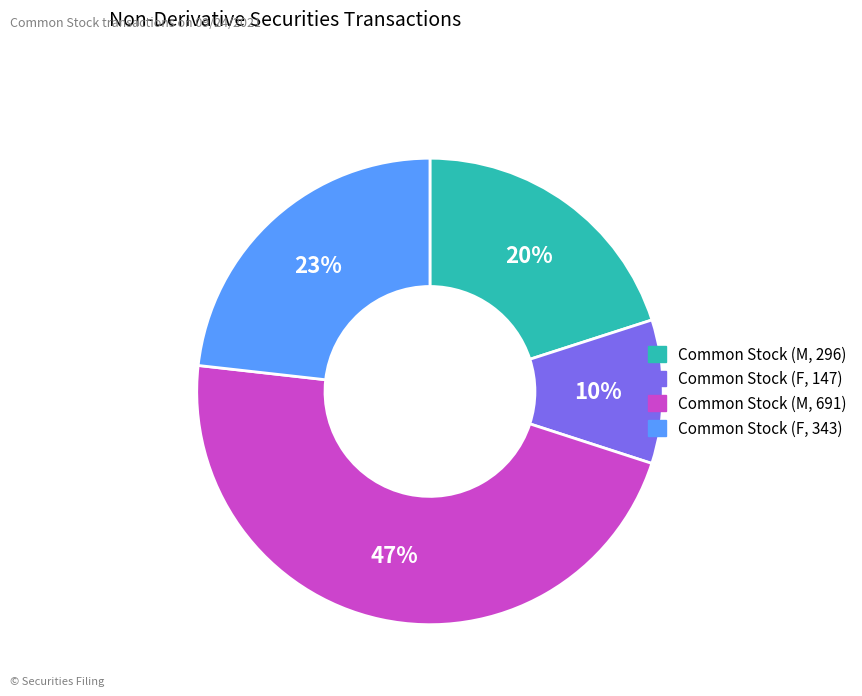

To the nearest percent, what portion does Common Stock (F, 147) represent?

10%